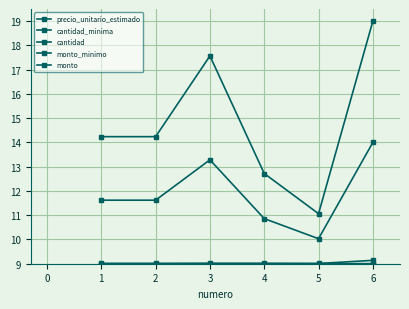

True or false: cantidad_minima and monto_minimo cross at least once.

False